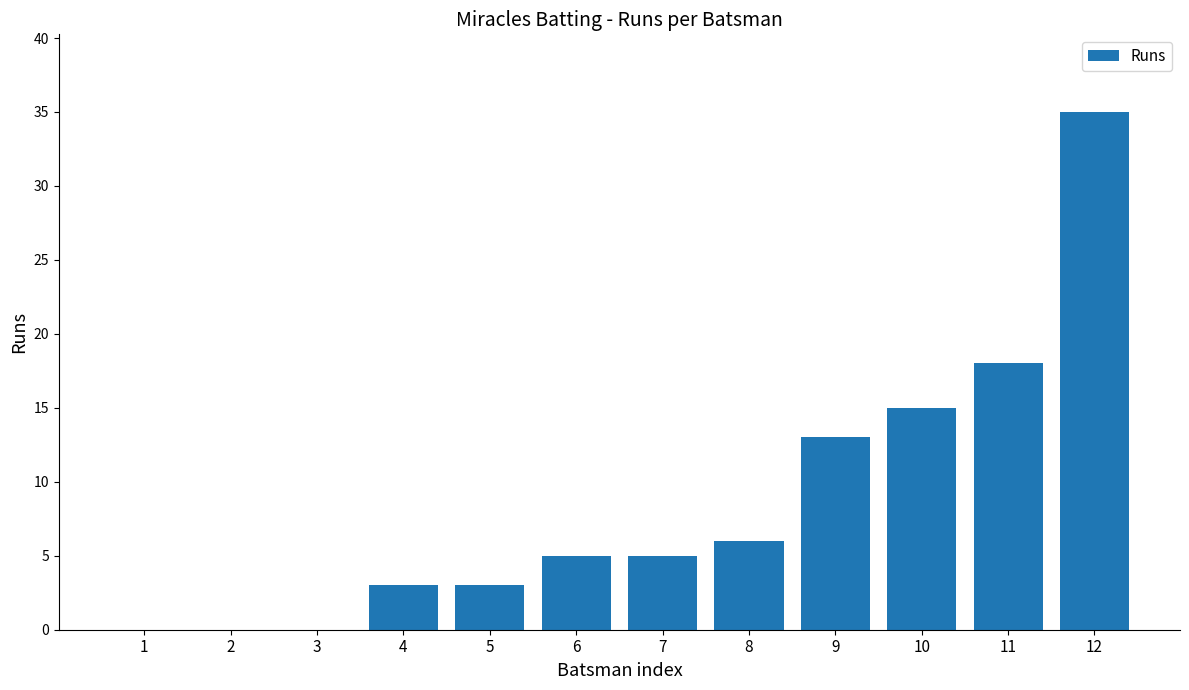

What is the sum of the values at 5 and 1?

3